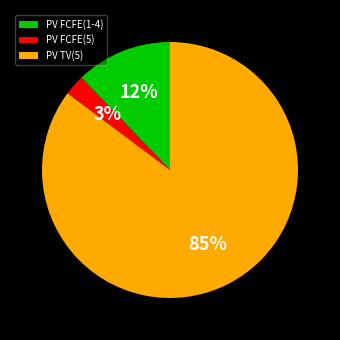

The PV TV(5) slice represents 71% of the pie. True or false?

False